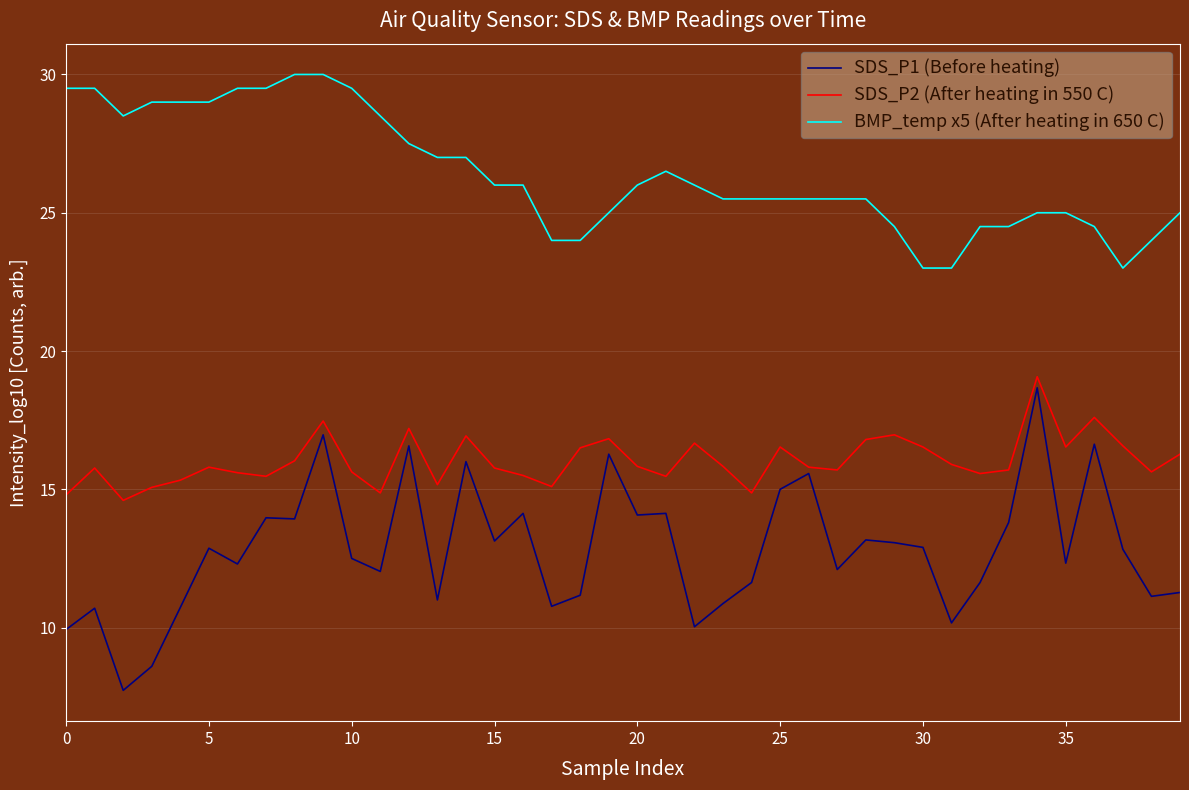

Which series has the largest range (max minus min)?

SDS_P1 (Before heating)